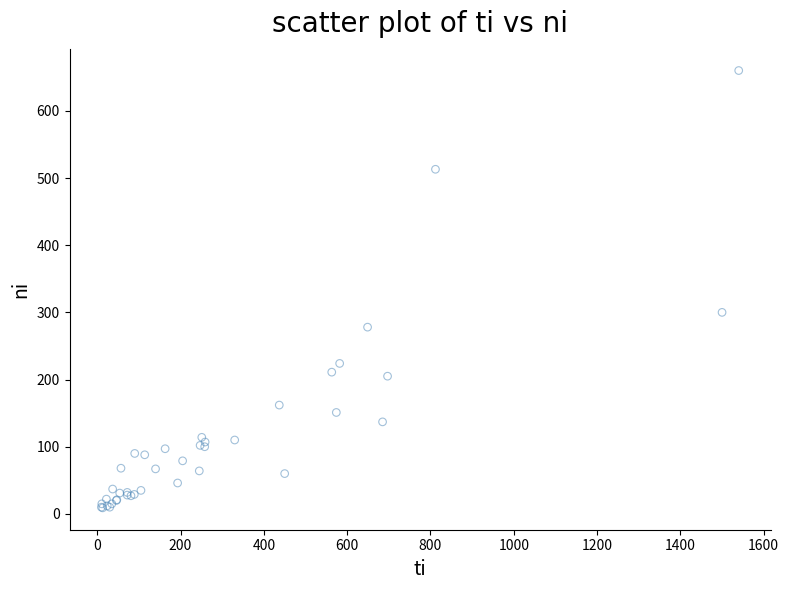

What Y value in the scatter plot is closest to 334?

300